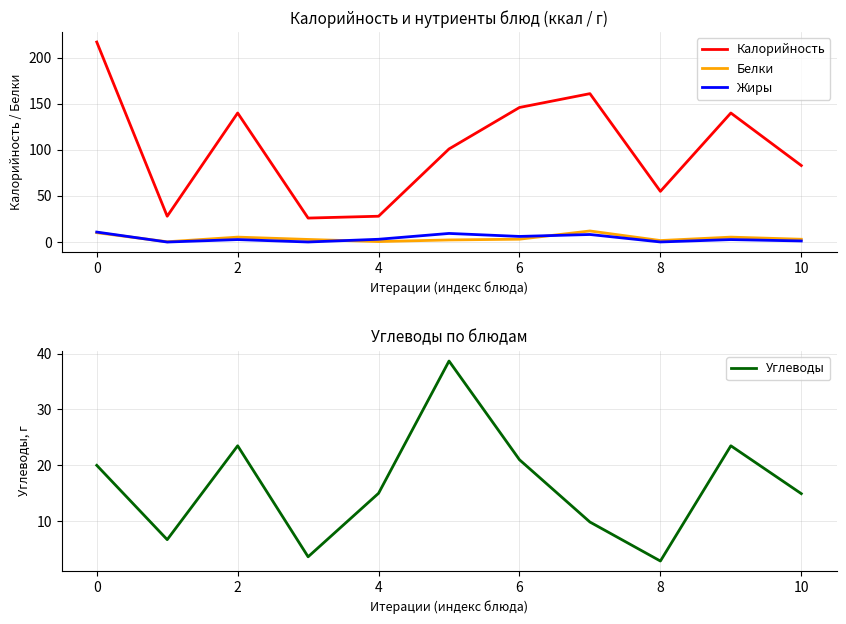

Is it true that Калорийность equals 146.0 at 6?

True